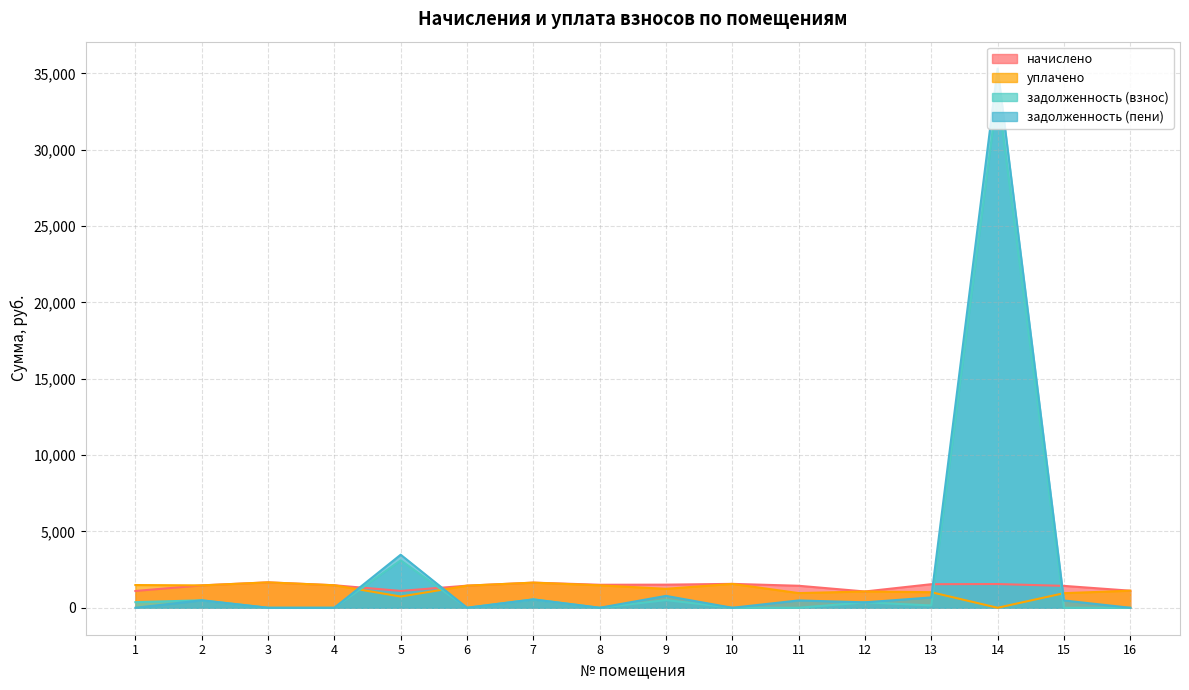

Is the value of задолженность (пени) at 13 greater than the value of задолженность (взнос) at 13?

Yes